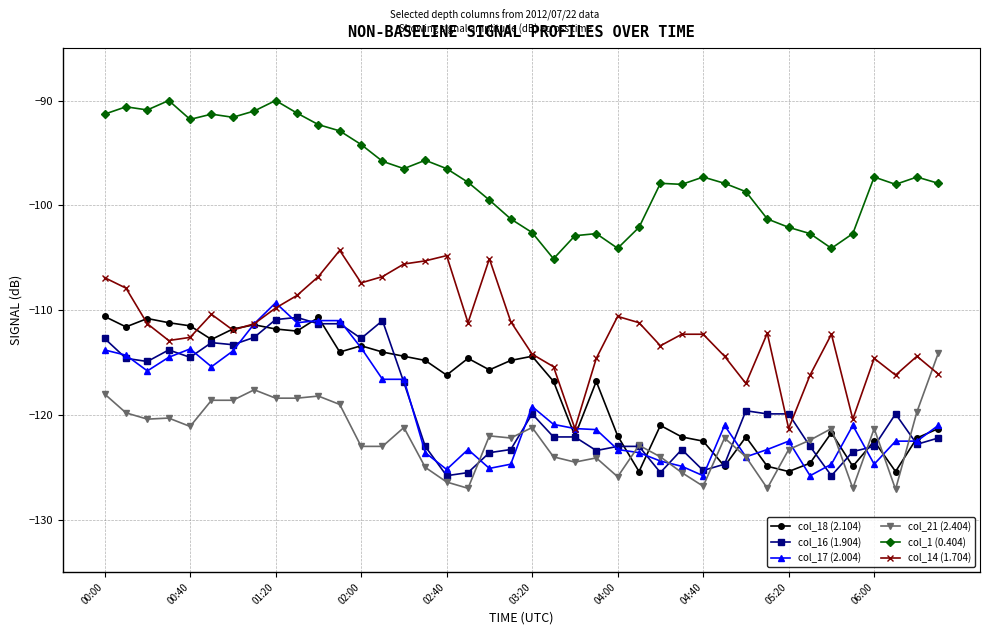

True or false: col_1 (0.404) has more than 1 points higher than both neighbors.

True